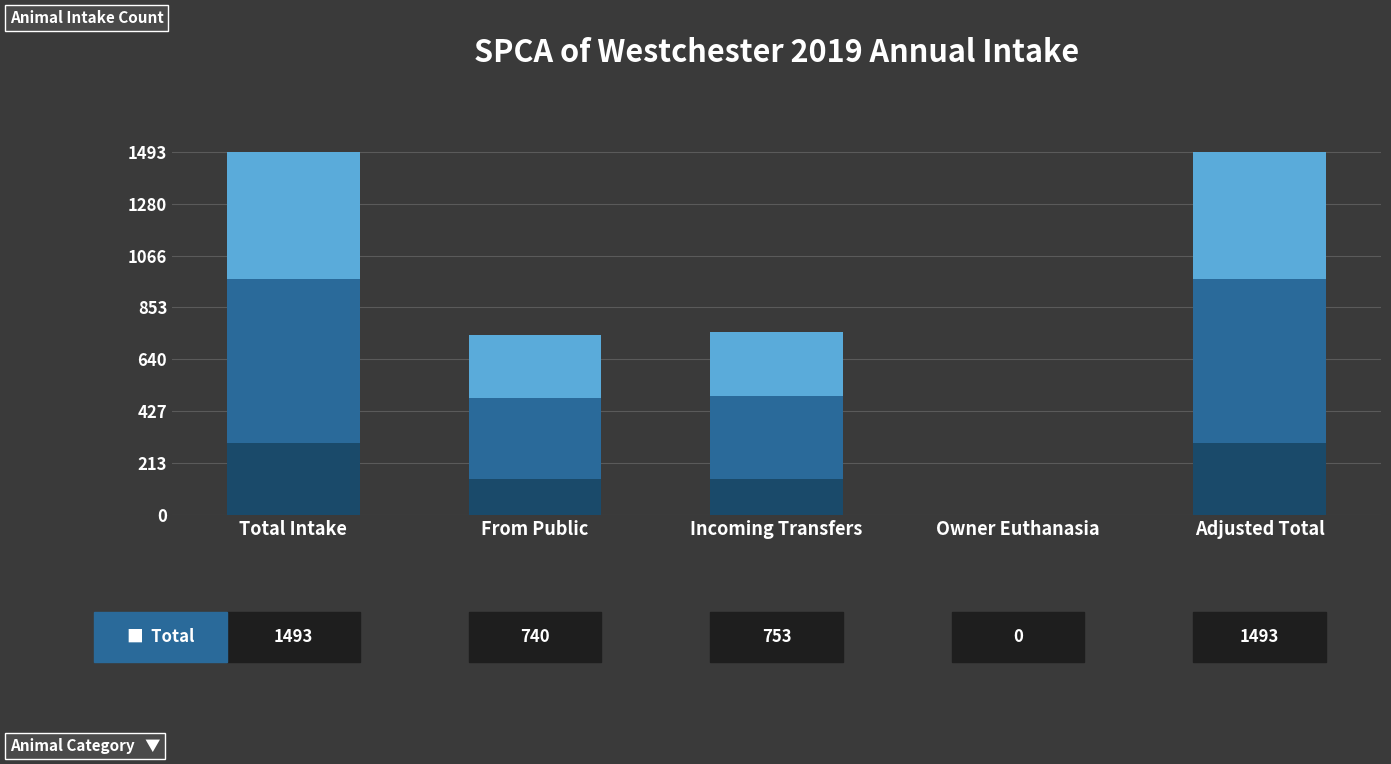

How many distinct data groups are displayed?

1